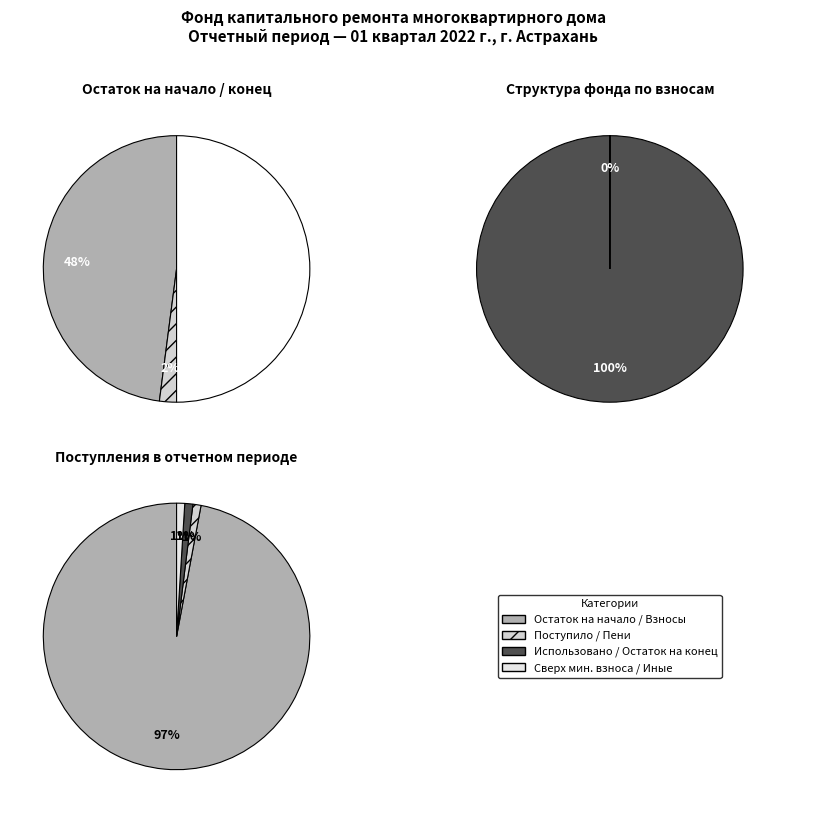

To the nearest percent, what is the average slice percentage?

25%